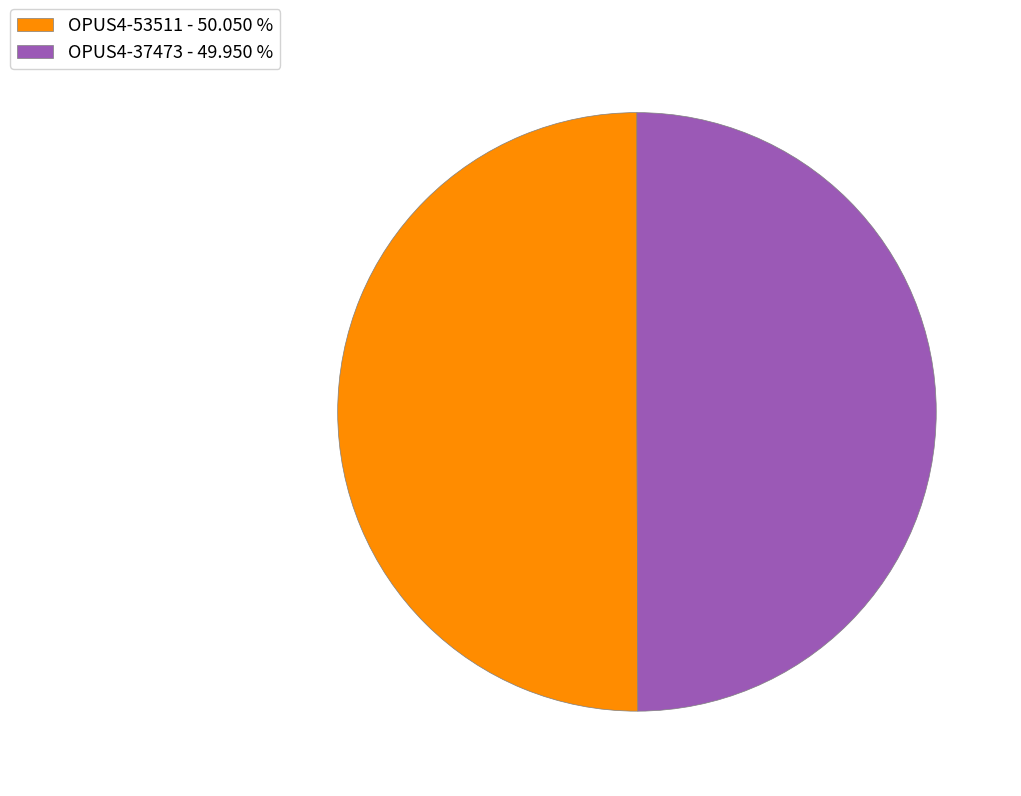

Count the number of slices in the pie.

2